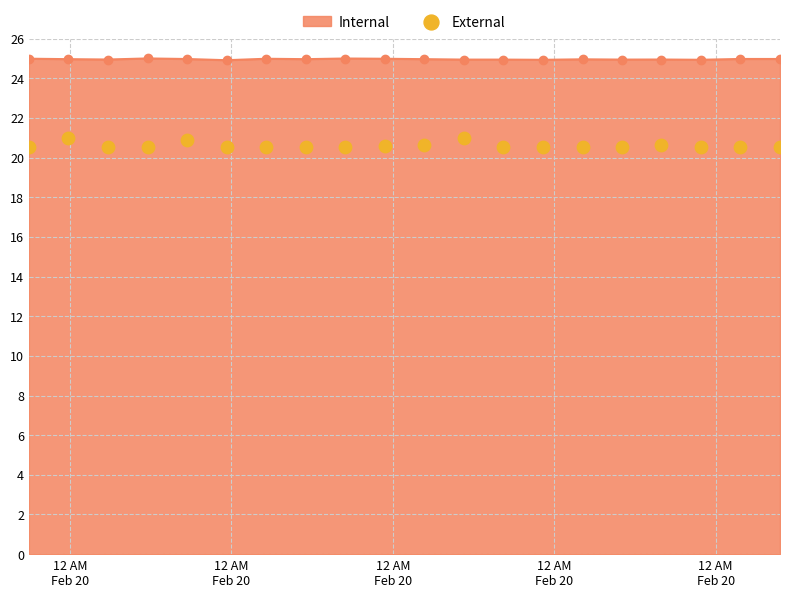

What is the value of the Internal point at the 13th from the left?

24.9